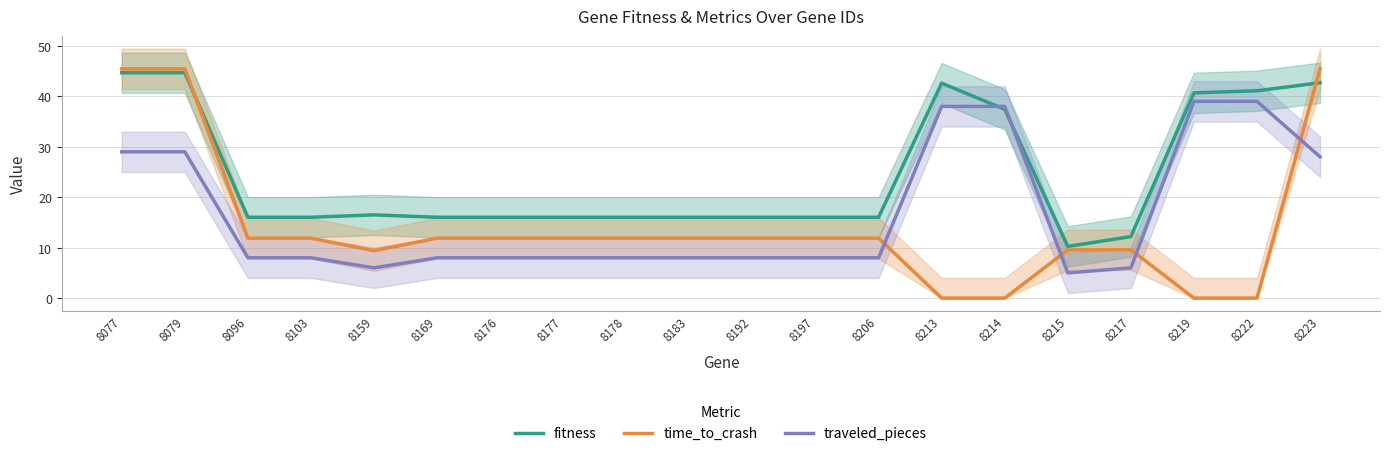

How many intersections are there between traveled_pieces and time_to_crash?

4